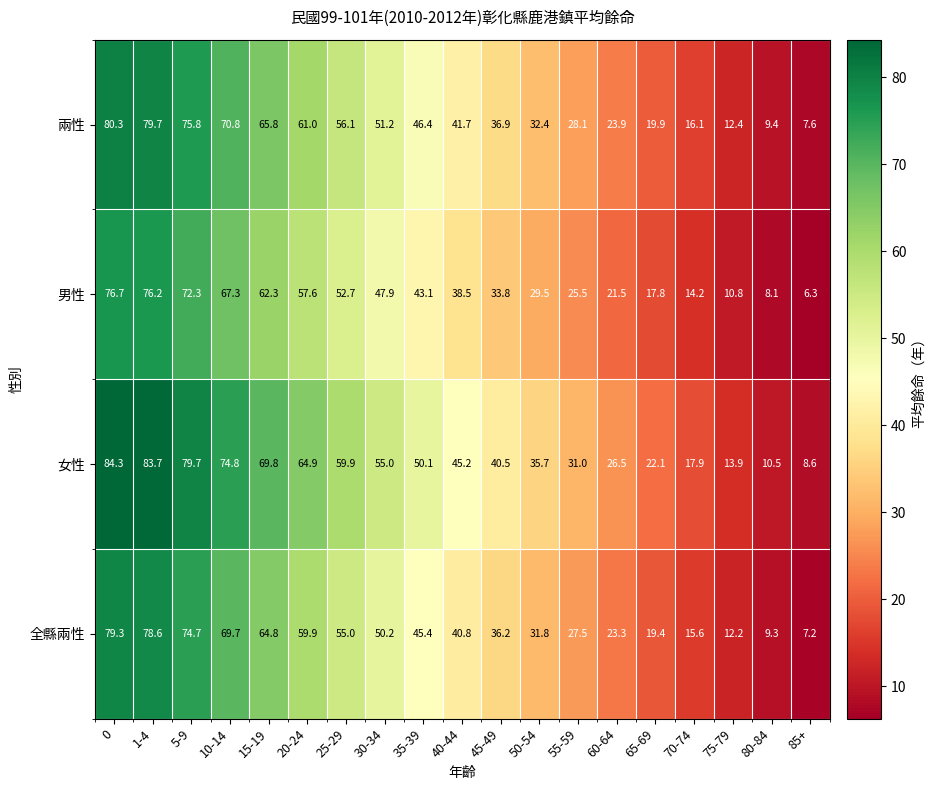

Between 15-19 and 60-64, which series saw the biggest shift?

女性